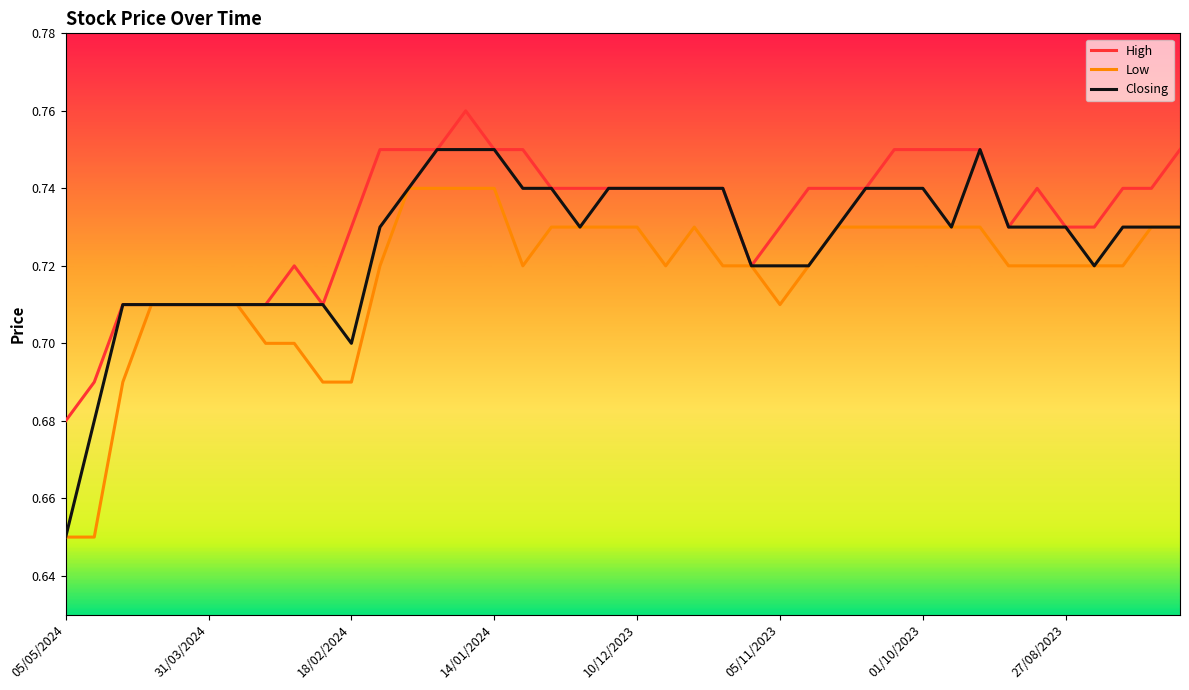

List the series in order of their overall mean, highest first.

High, Closing, Low